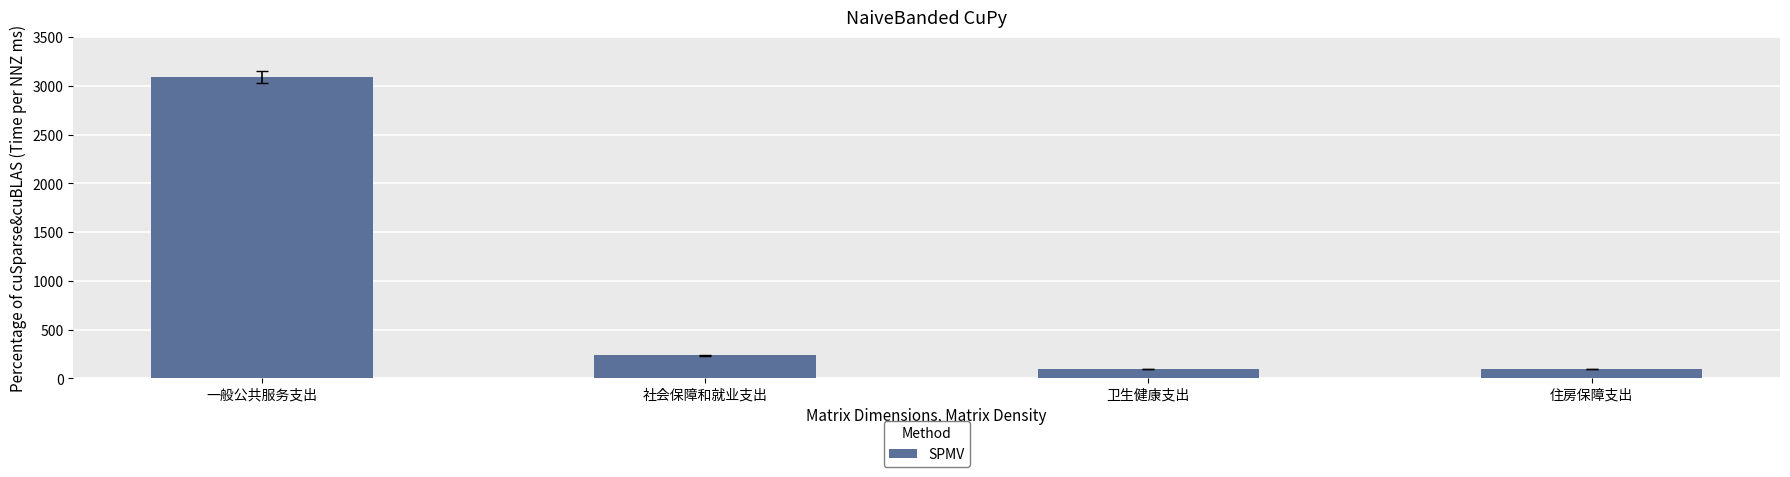

The value at 卫生健康支出 is 95.0. True or false?

True